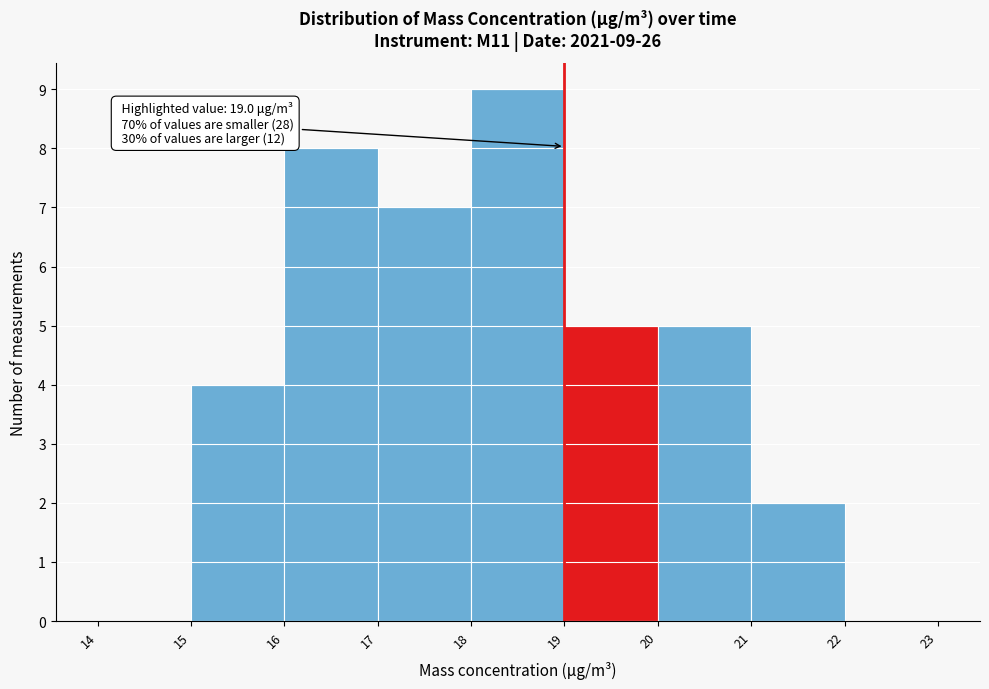

Which range on the x-axis has the tallest bar?

18 to 19